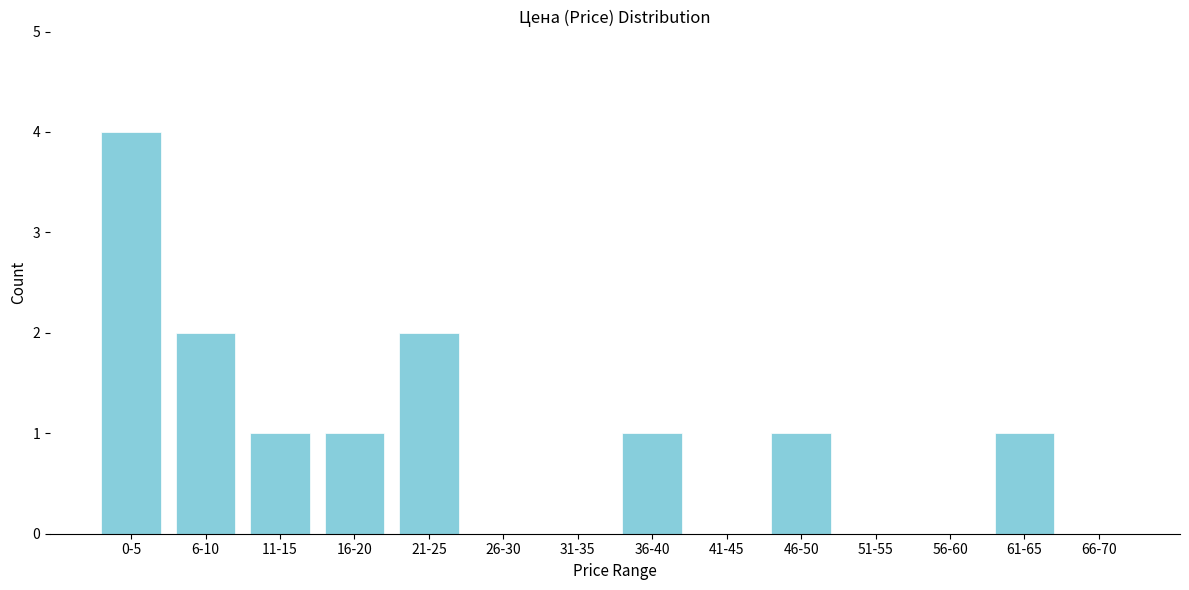

Reading right to left, list all the values displayed in this chart.

66-70=0	61-65=1	56-60=0	51-55=0	46-50=1	41-45=0	36-40=1	31-35=0	26-30=0	21-25=2	16-20=1	11-15=1	6-10=2	0-5=4